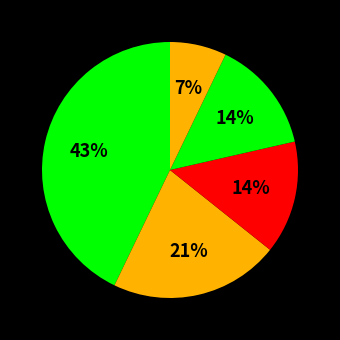

Rank the categories by value from lowest to highest.

Waiting to Waltz, Relatives Came, Girl Who Loved Wild Horses, Dogsong, Hatchet